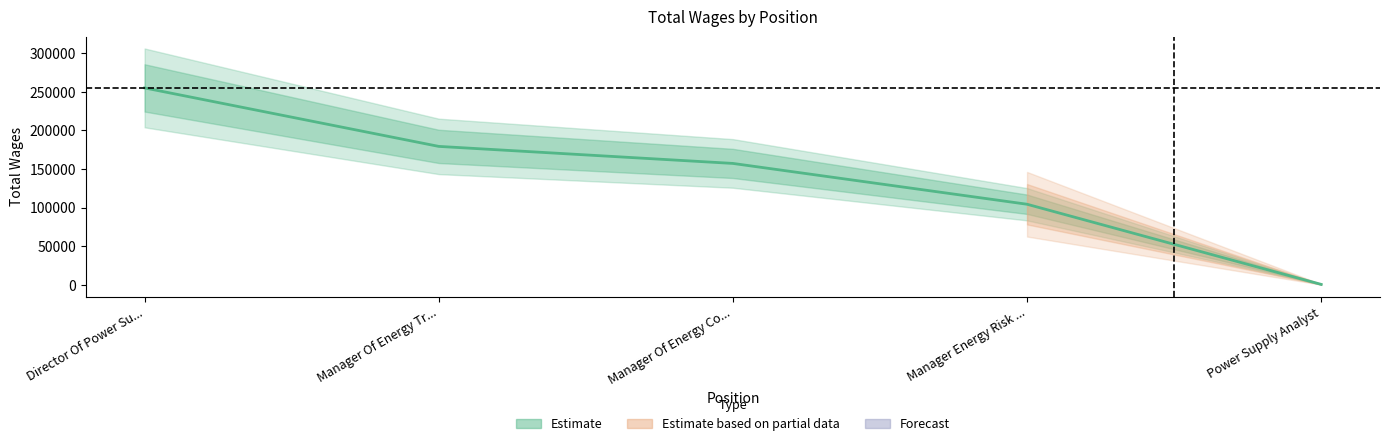

Reading left to right, list all the values displayed in this chart.

255116	179410	157358	104516	777